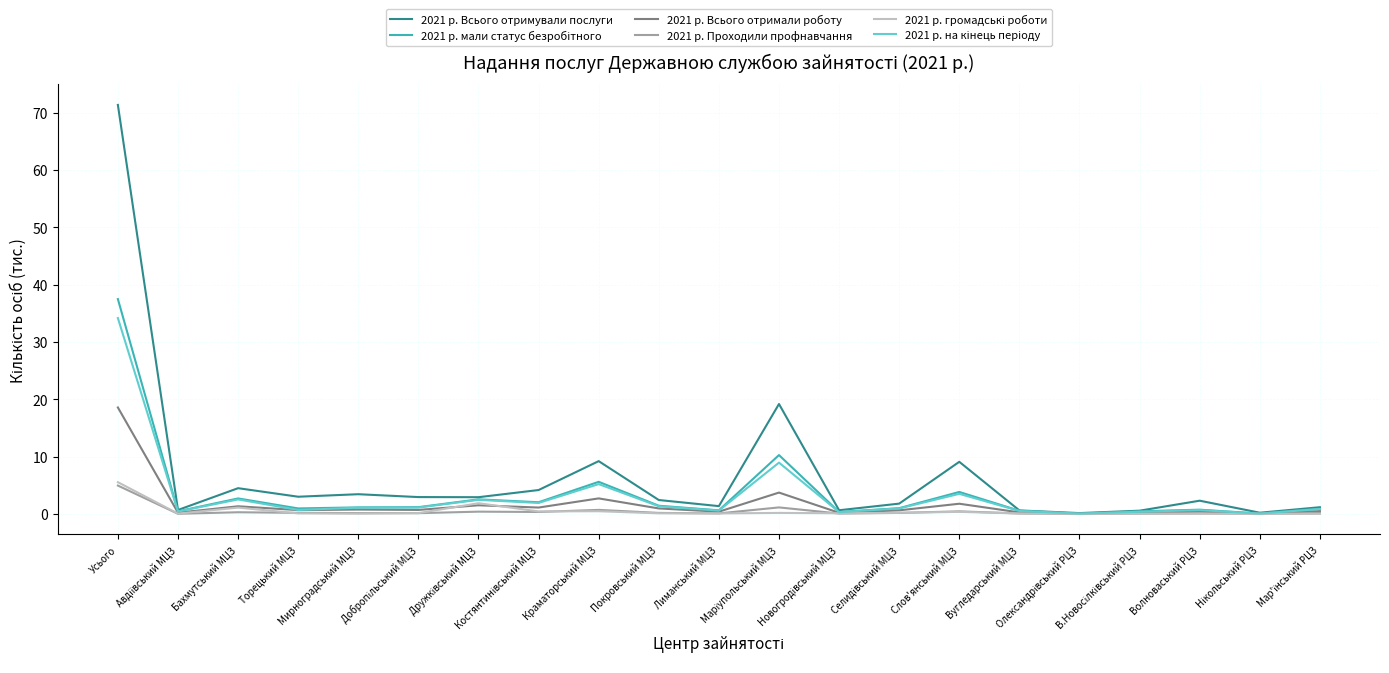

At how many categories does at least one series exceed 22?

1